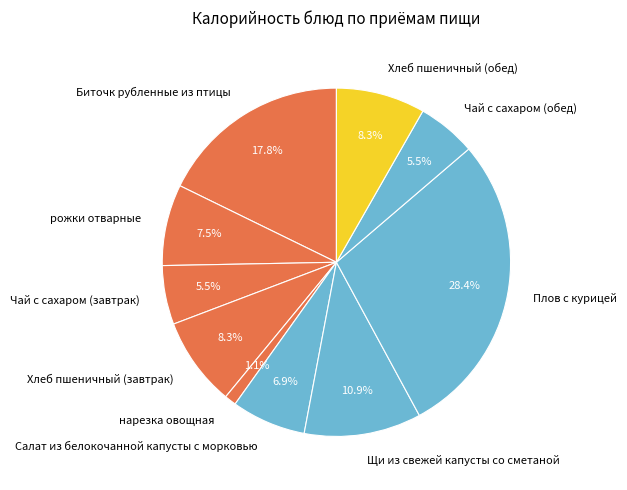

The Чай с сахаром (обед) slice represents 12% of the pie. True or false?

False